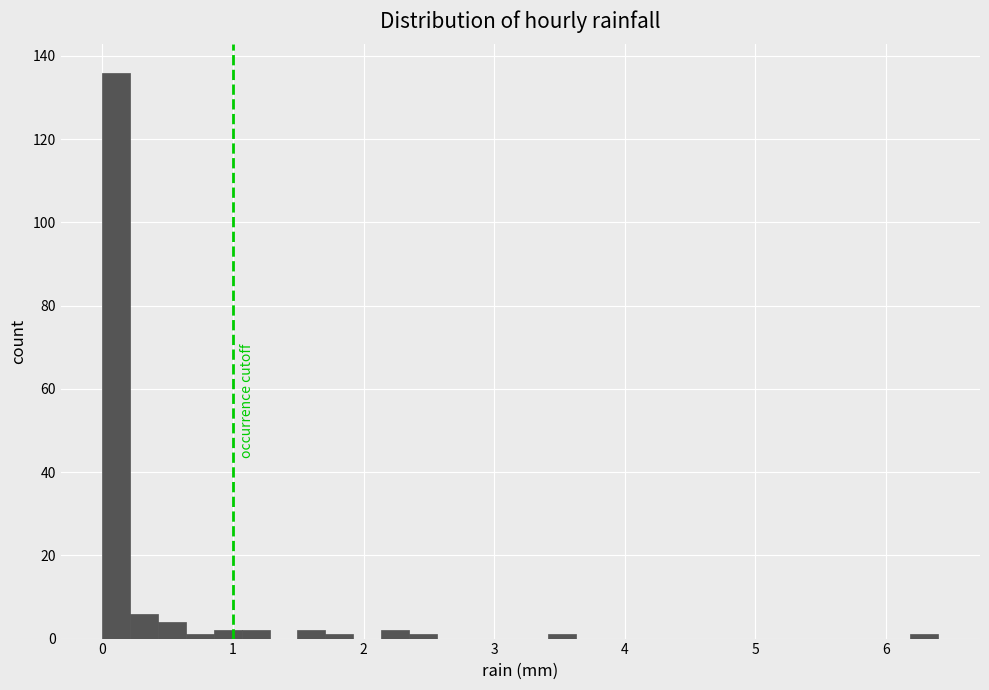

Around what value on the x-axis is the tallest bar? Give the approximate position of its centre, as read against the axis.

0.1